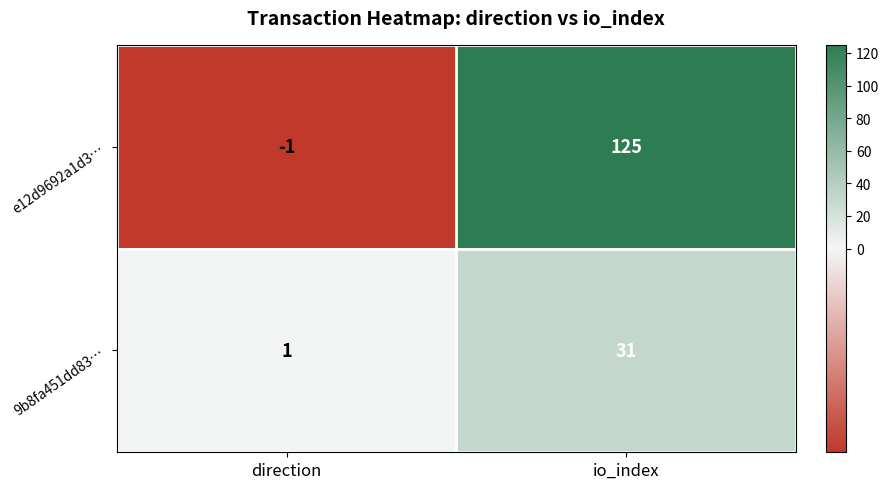

At which label is e12d9692a1d3… closest to 62?

direction